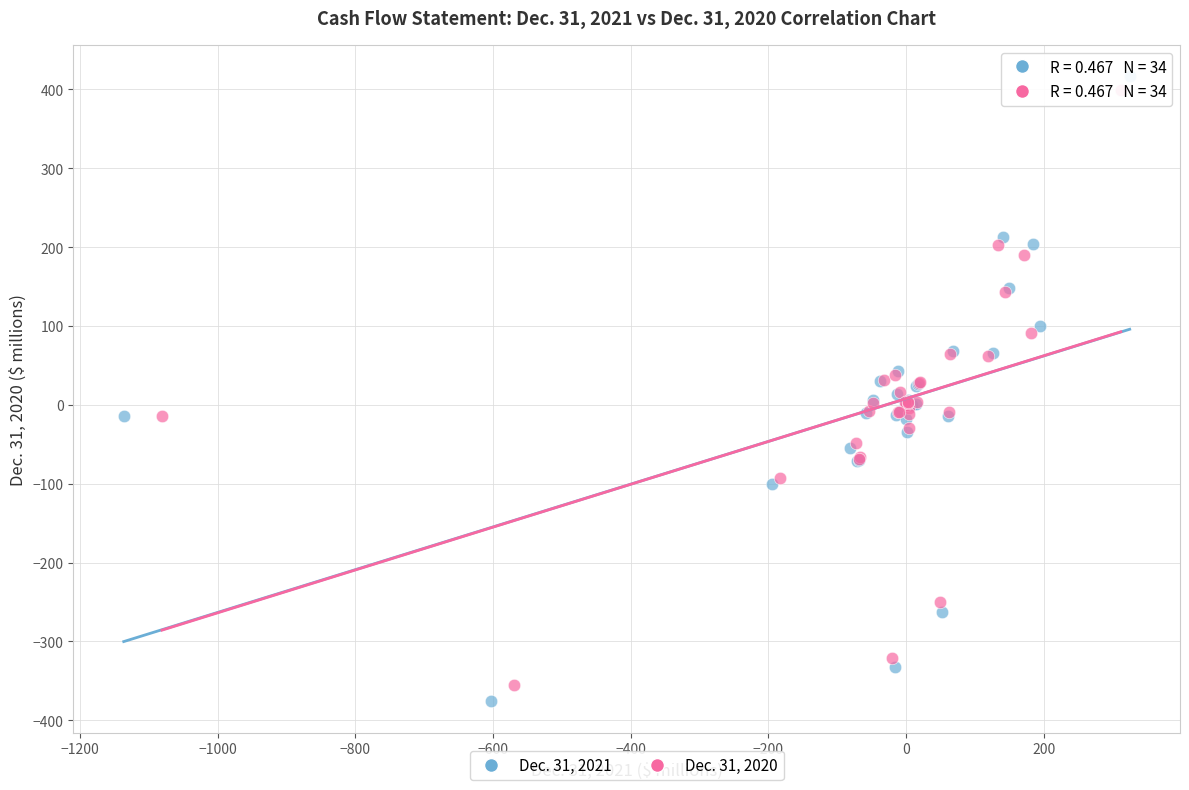

What are all the series names shown in the legend?

Dec. 31, 2021, Dec. 31, 2020